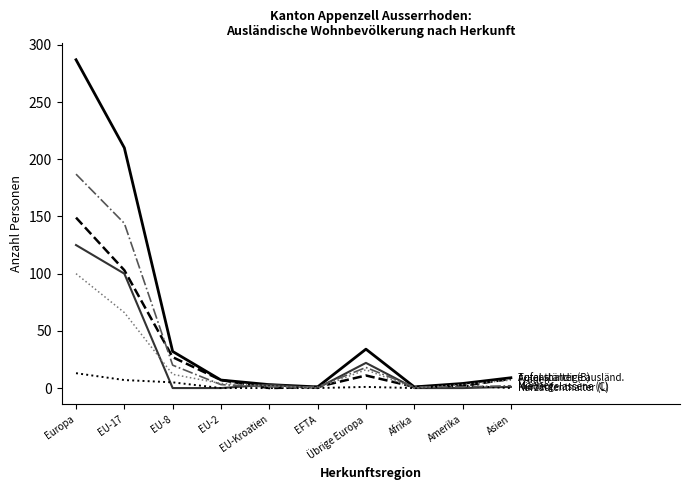

Which label corresponds to the largest value in the chart?

Europa